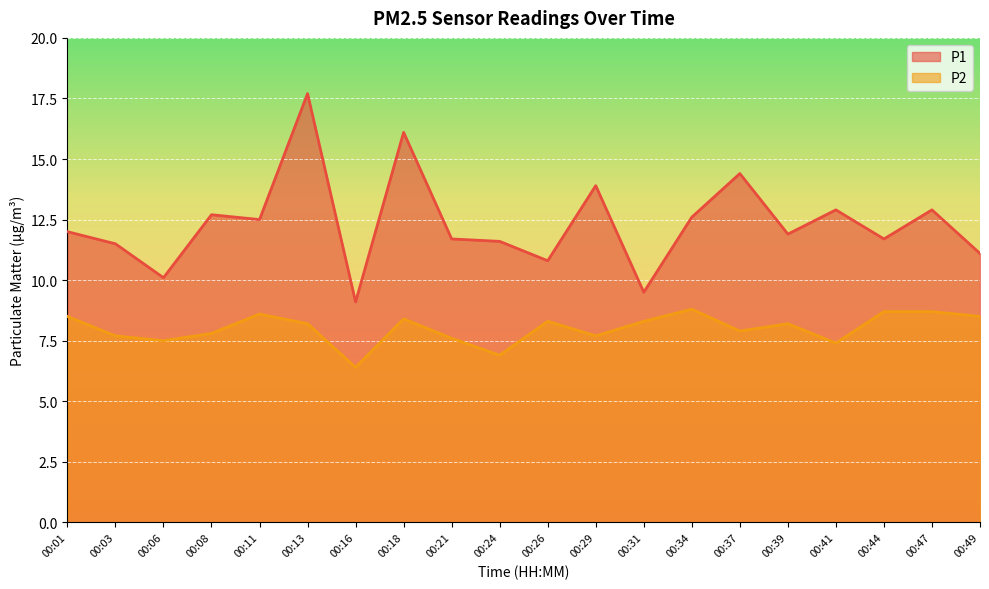

What is the value of the P1 point at the 19th from the left?

12.9